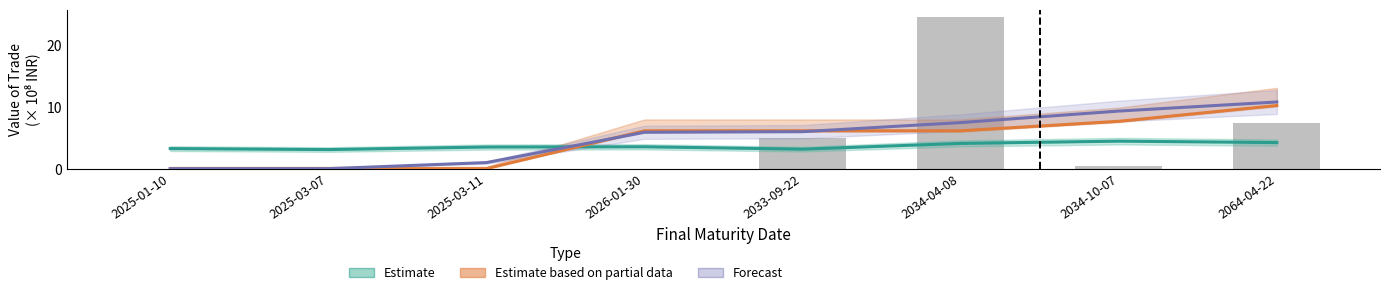

Reading left to right, list all the values displayed in this chart.

Estimate (Buy Value): 3.3	3.1	3.5	3.6	3.2	4.1	4.5	4.2
Estimate based on partial data (Sell Value): 0.0	0.0	0.0	6.2	6.2	6.2	7.7	10.3
Forecast (Qty Traded): 0.0	0.0	1.0	5.9	6.0	7.5	9.4	10.8